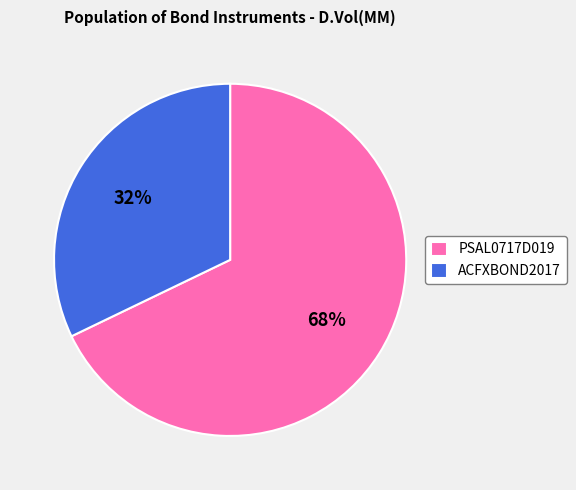

What percentage is the ACFXBOND2017 slice, to the nearest percent?

32%